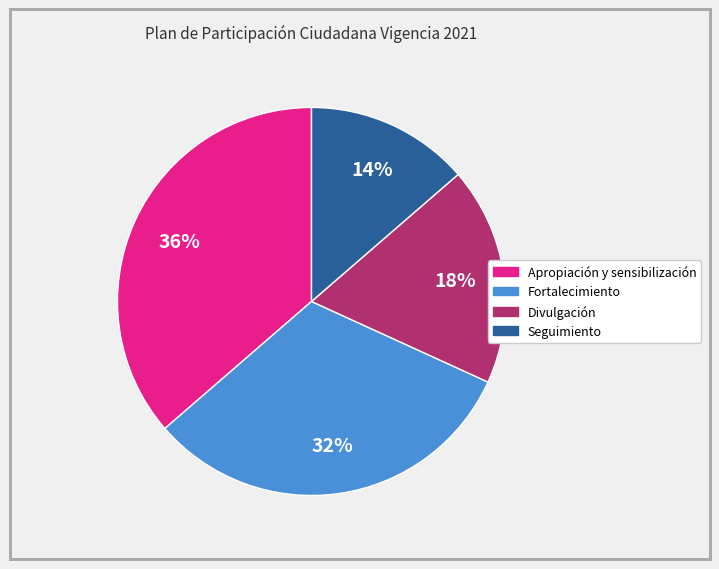

Do Seguimiento and Divulgación together represent more than half of the pie?

No